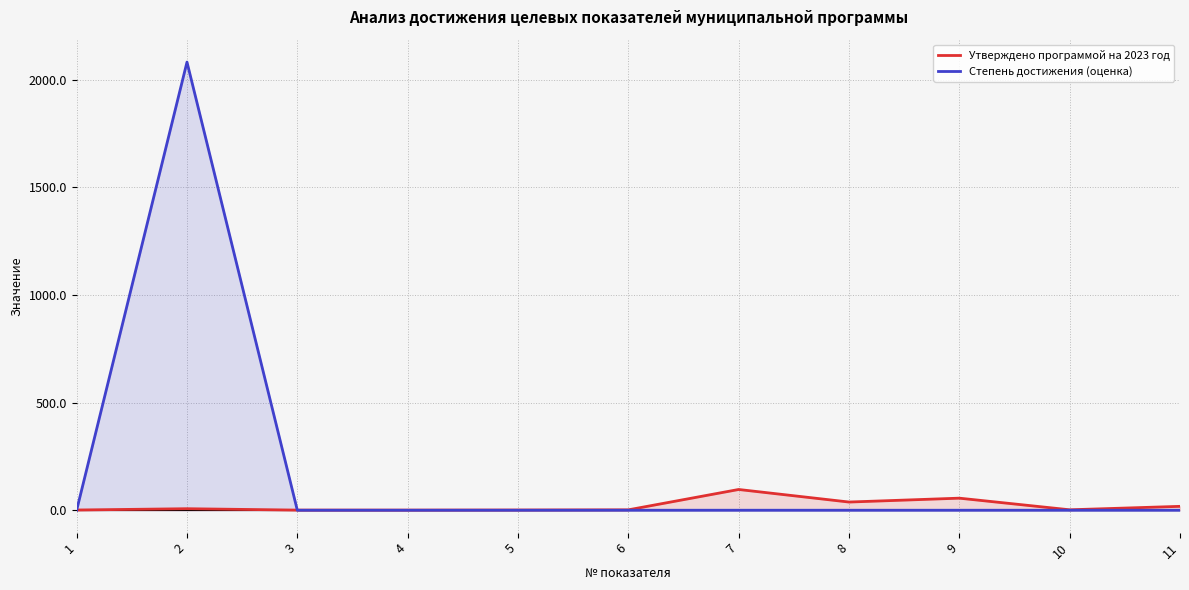

Which label corresponds to the largest value in the chart?

2